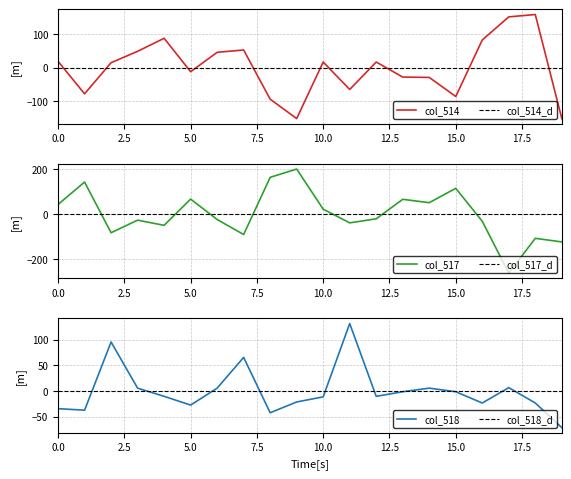

Which series changed the most between 55818 and 55827?

col_517